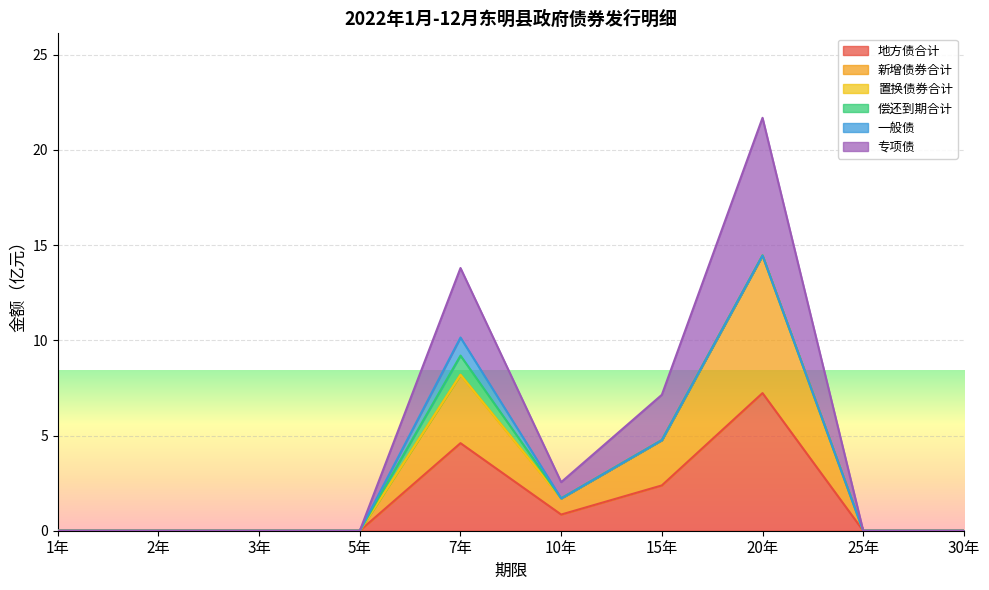

At which label does 地方债合计 reach its peak?

20年